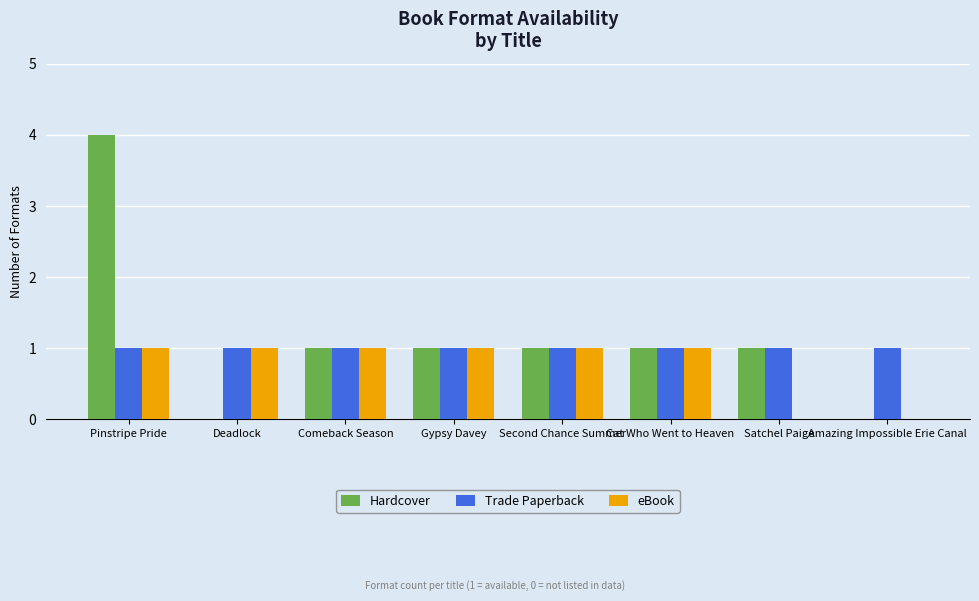

Reading left to right, what are all the values shown in this chart?

Hardcover: Pinstripe Pride=4	Deadlock=0	Comeback Season=1	Gypsy Davey=1	Second Chance Summer=1	Cat Who Went to Heaven=1	Satchel Paige=1	Amazing Impossible Erie Canal=0
Trade Paperback: Pinstripe Pride=1	Deadlock=1	Comeback Season=1	Gypsy Davey=1	Second Chance Summer=1	Cat Who Went to Heaven=1	Satchel Paige=1	Amazing Impossible Erie Canal=1
eBook: Pinstripe Pride=1	Deadlock=1	Comeback Season=1	Gypsy Davey=1	Second Chance Summer=1	Cat Who Went to Heaven=1	Satchel Paige=0	Amazing Impossible Erie Canal=0